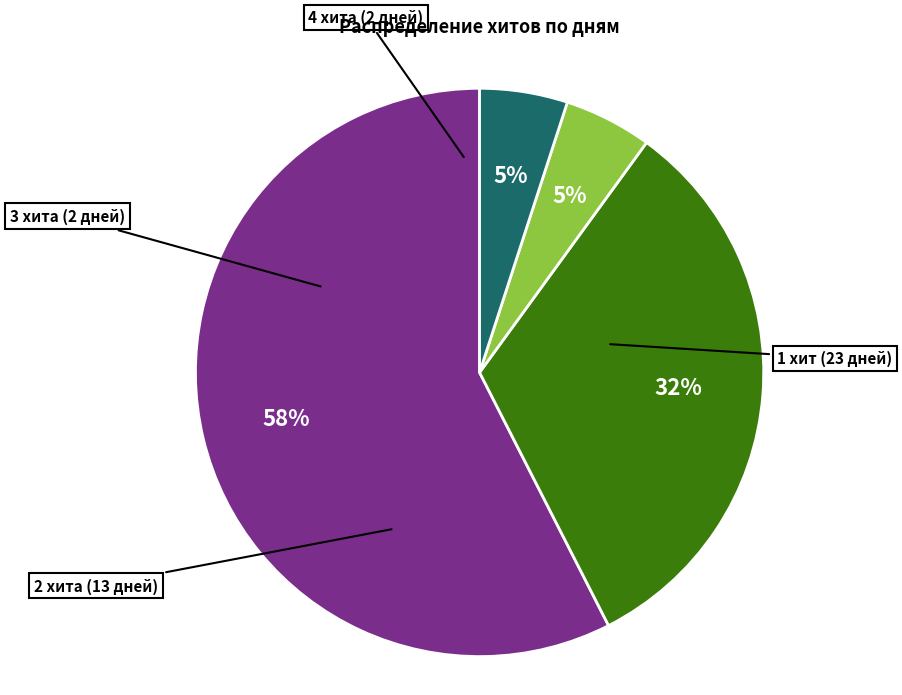

To the nearest percent, what is the average slice percentage?

25%